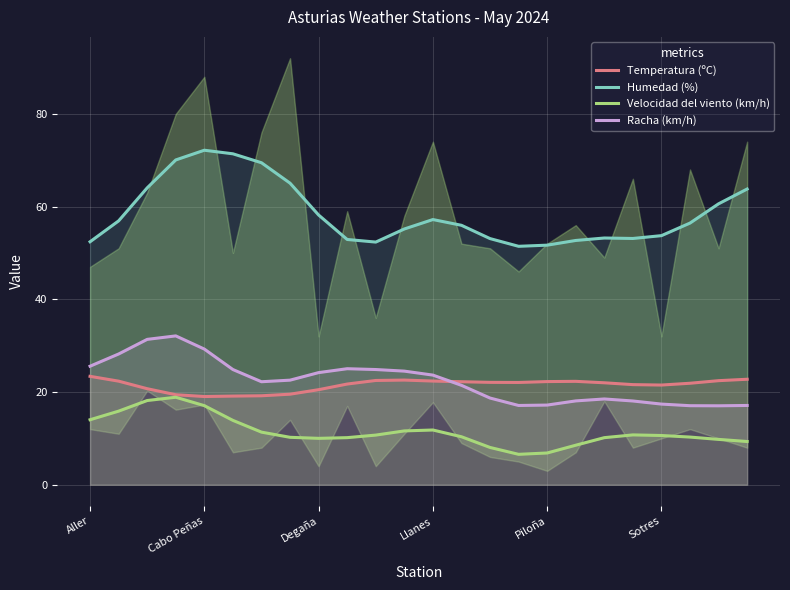

How many interior local peaks does the Velocidad del viento (km/h) series have?

3